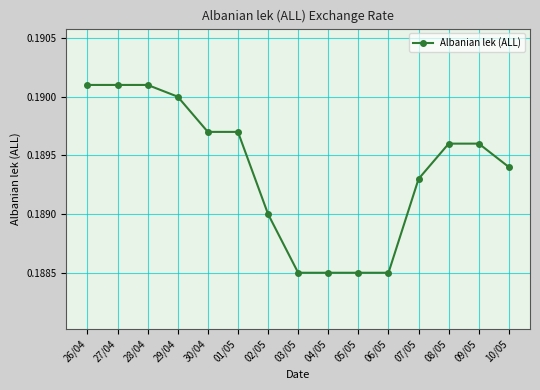

How many categories are shown in the chart?

15